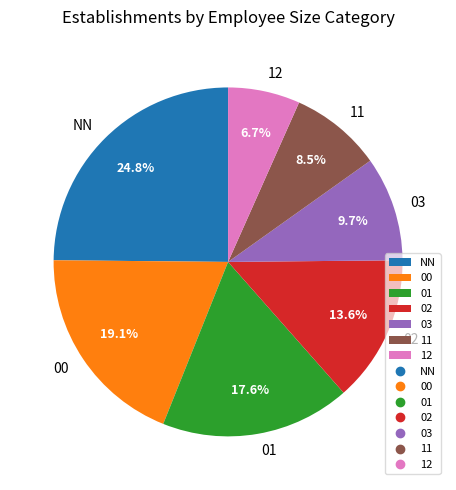

To the nearest percent, what is the average slice percentage?

14%